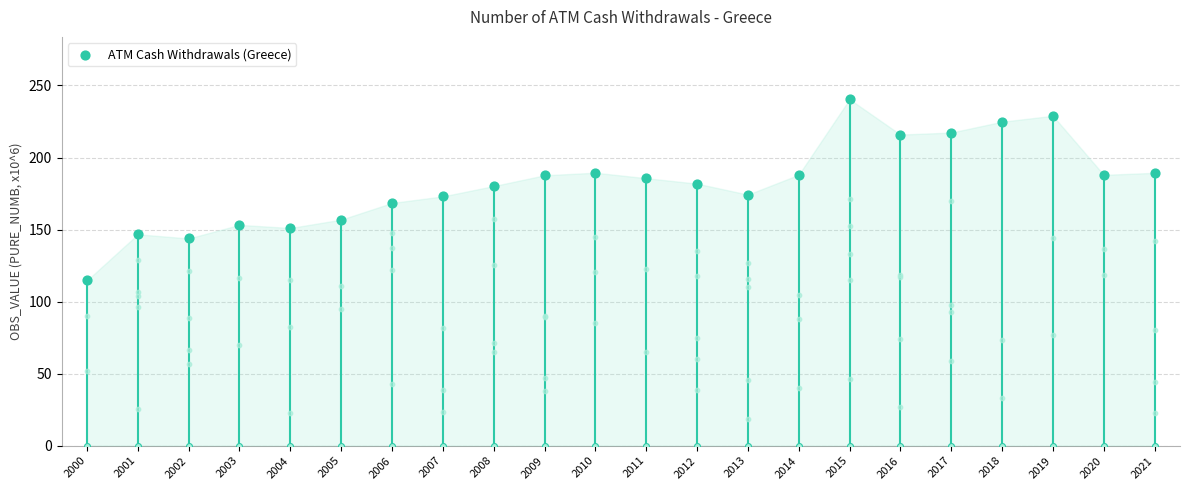

What is the ratio of the value at 2016 to the value at 2014?

1.1